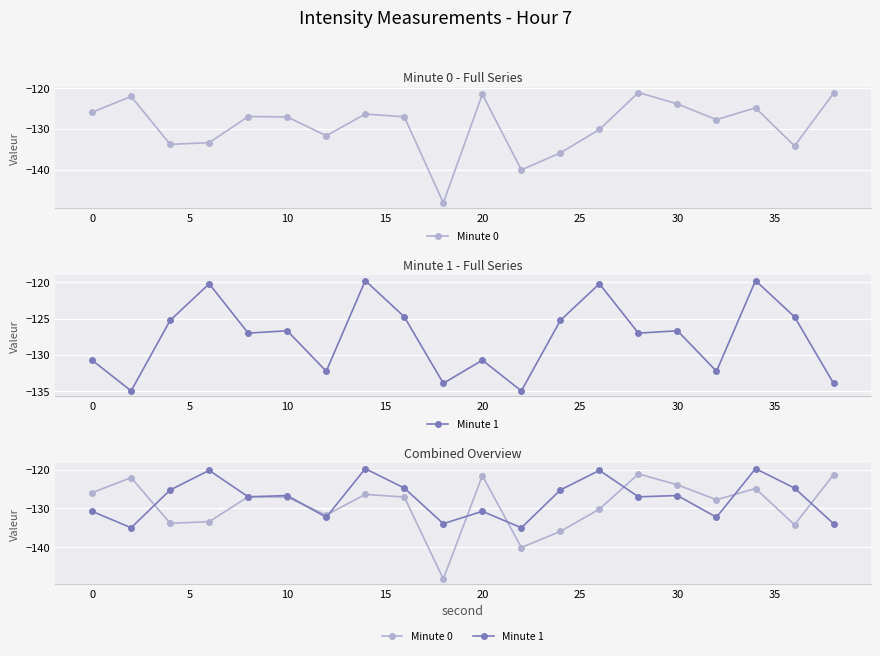

What is the sum of all Minute 0 values?

-2583.4